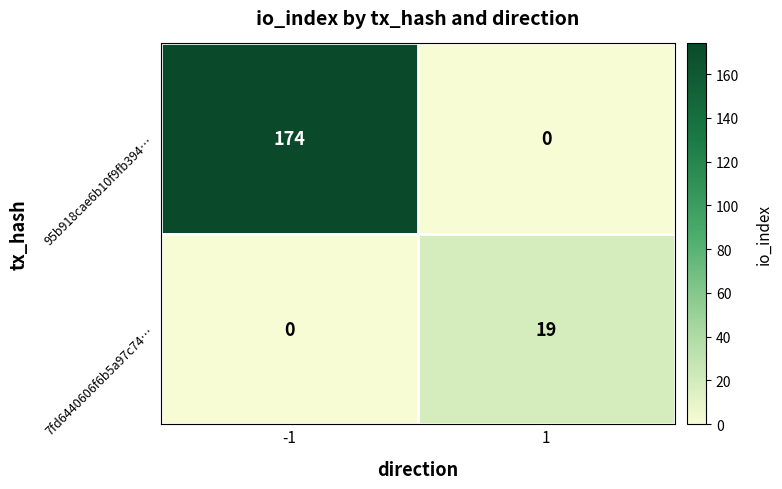

Is it true that 95b918cae6b10f9fb394… equals -114 at 1?

False